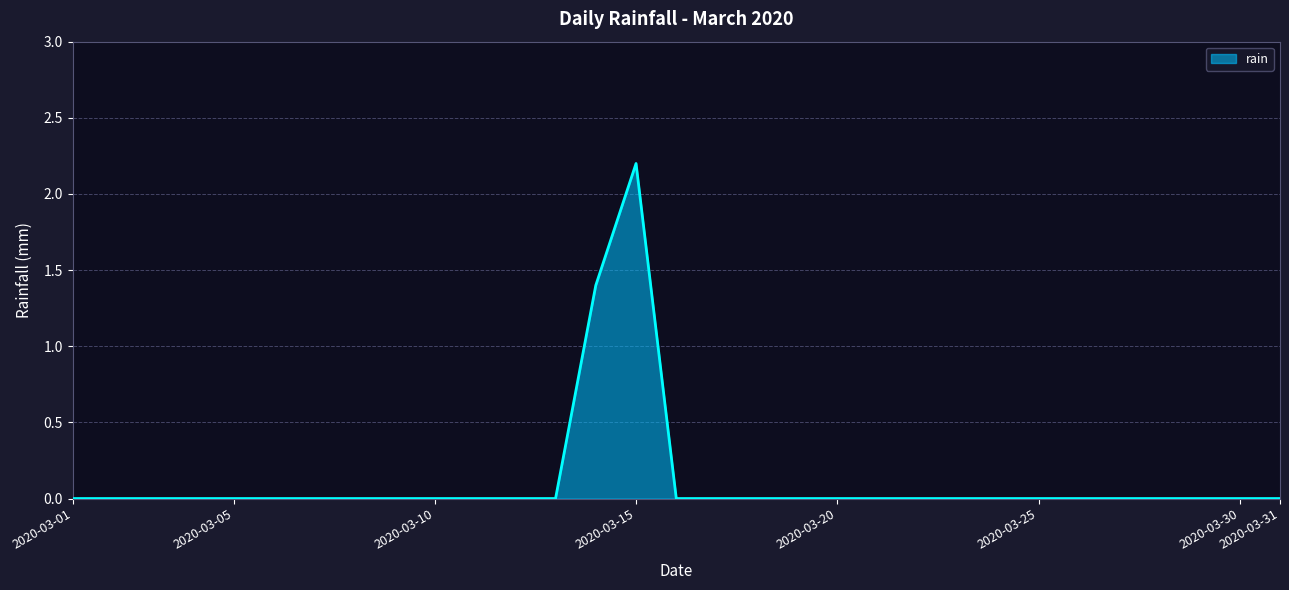

What is the maximum value shown in the chart?

2.2